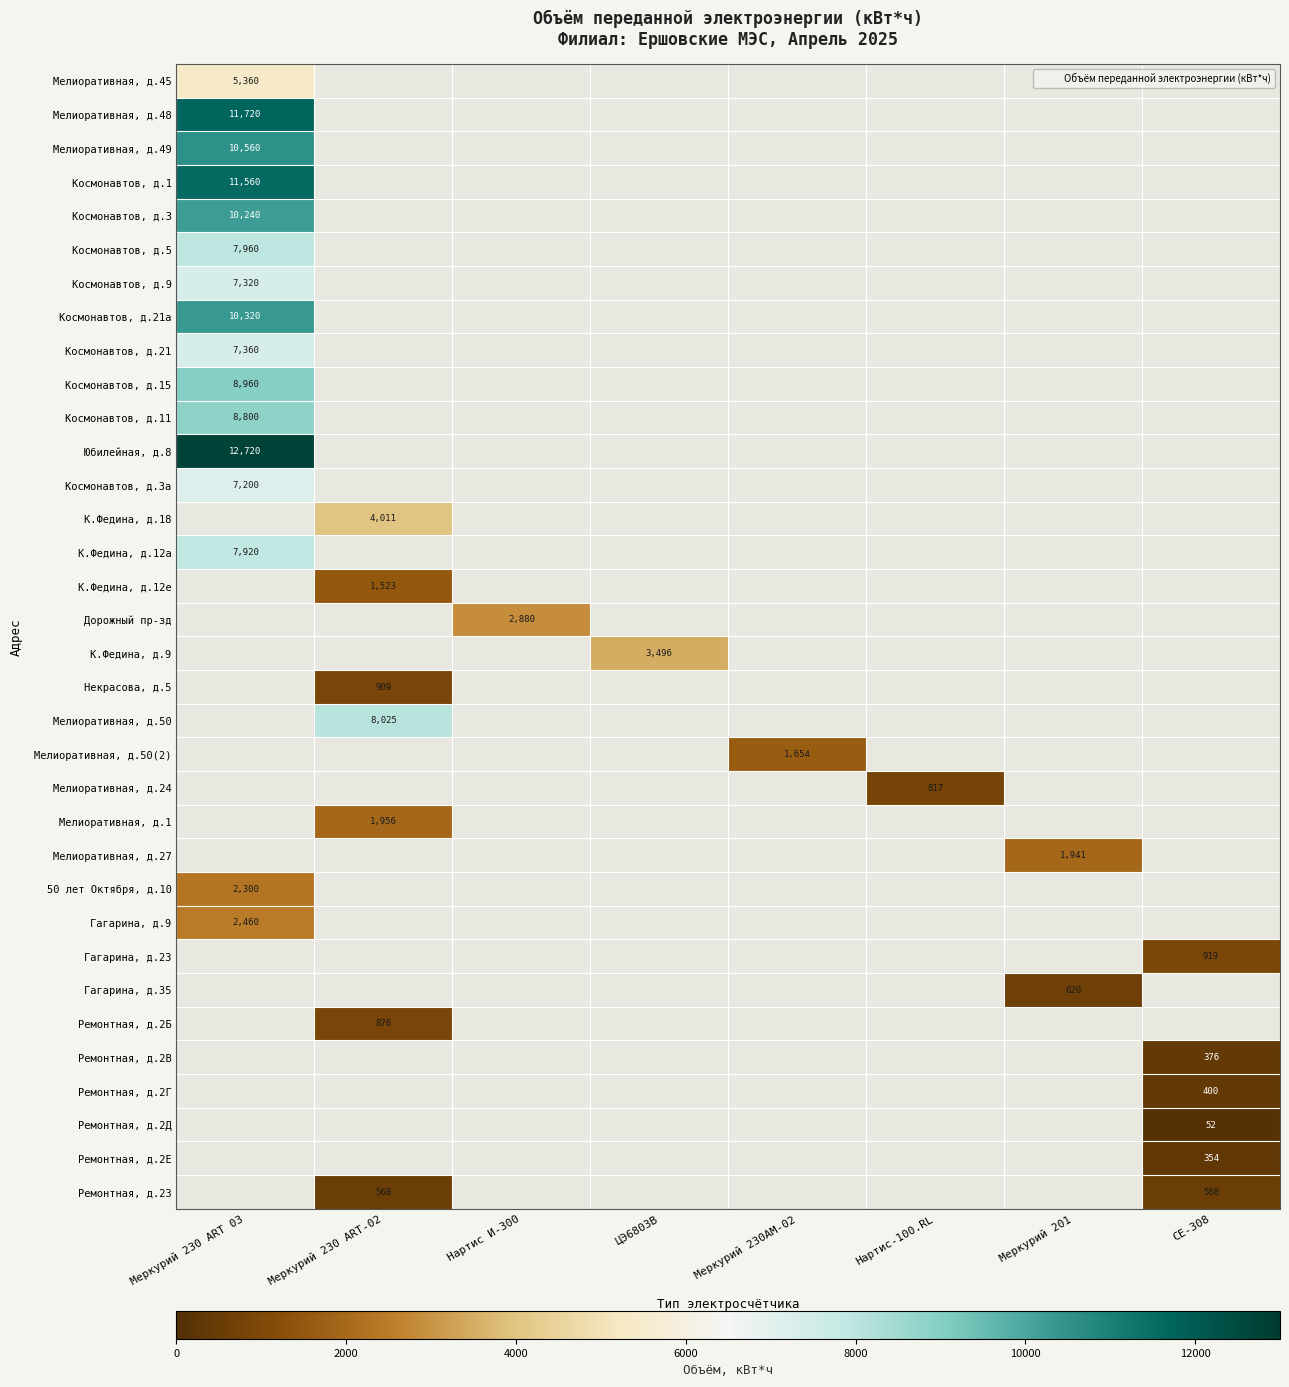

Which has a higher value, ЦЭ6803В or Меркурий 230 ART 03?

Меркурий 230 ART 03